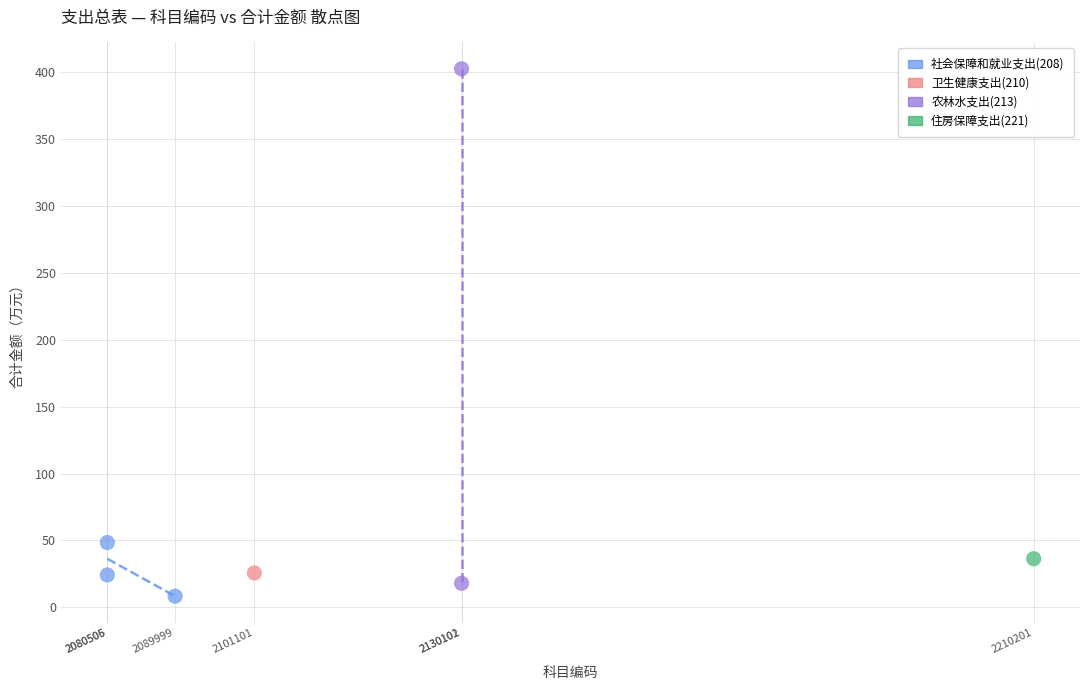

What are all the series names shown in the legend?

社会保障和就业支出(208), 卫生健康支出(210), 农林水支出(213), 住房保障支出(221)